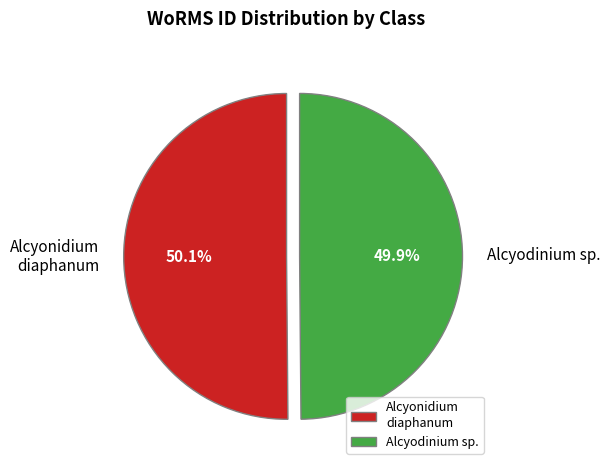

Approximately how many times larger is the value at Alcyodinium sp. compared to Alcyonidium diaphanum?

1.0